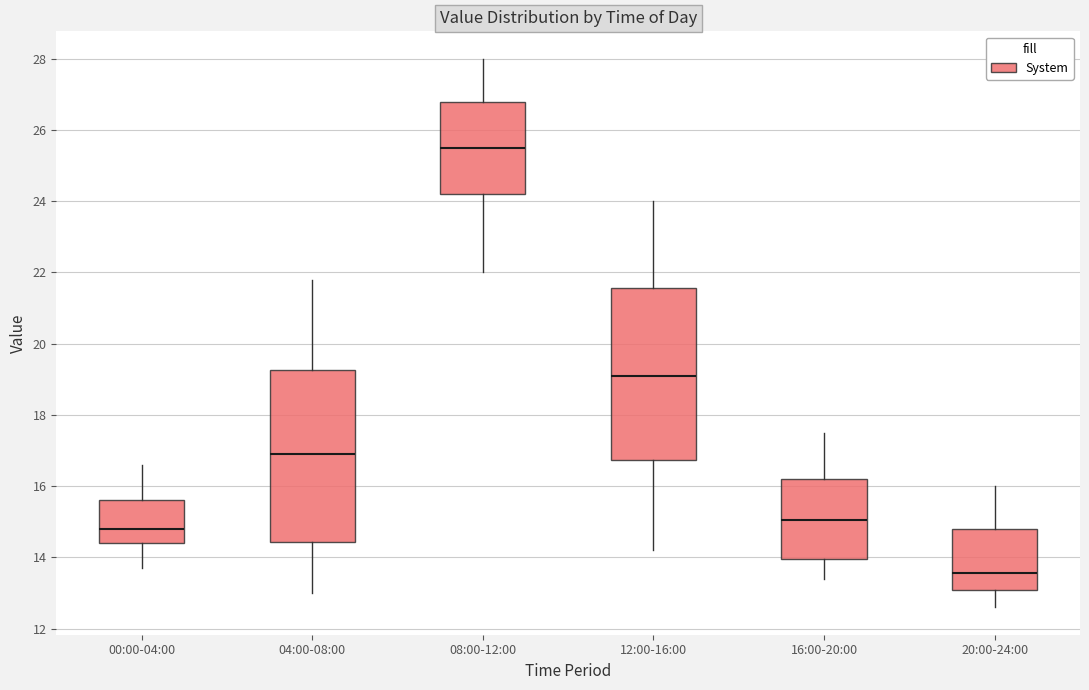

Reading left to right, read every box against the y-axis: the position of its median line, the range the box covers, and the ends of its whiskers. The values are not printed on the chart, so give them approximately, as read against the axis.

00:00-04:00: median 14.8, box 14.4 to 15.6, whiskers 13.8 to 16.6
04:00-08:00: median 17.0, box 14.4 to 19.2, whiskers 13.0 to 21.8
08:00-12:00: median 25.6, box 24.2 to 26.8, whiskers 22.0 to 28.0
12:00-16:00: median 19.2, box 16.8 to 21.6, whiskers 14.2 to 24.0
16:00-20:00: median 15.0, box 14.0 to 16.2, whiskers 13.4 to 17.6
20:00-24:00: median 13.6, box 13.0 to 14.8, whiskers 12.6 to 16.0